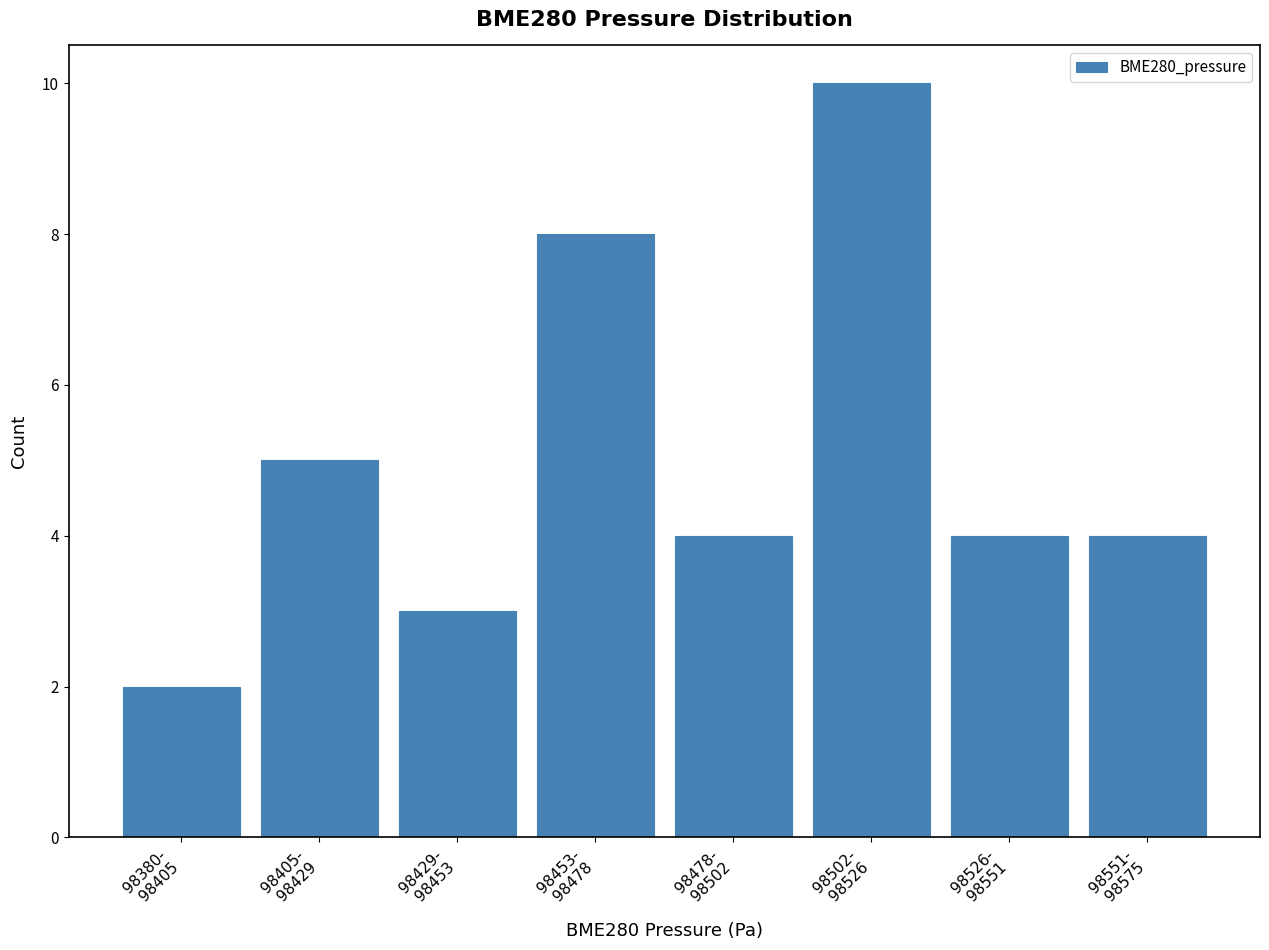

Reading left to right, what are all the values shown in this chart?

2	5	3	8	4	10	4	4